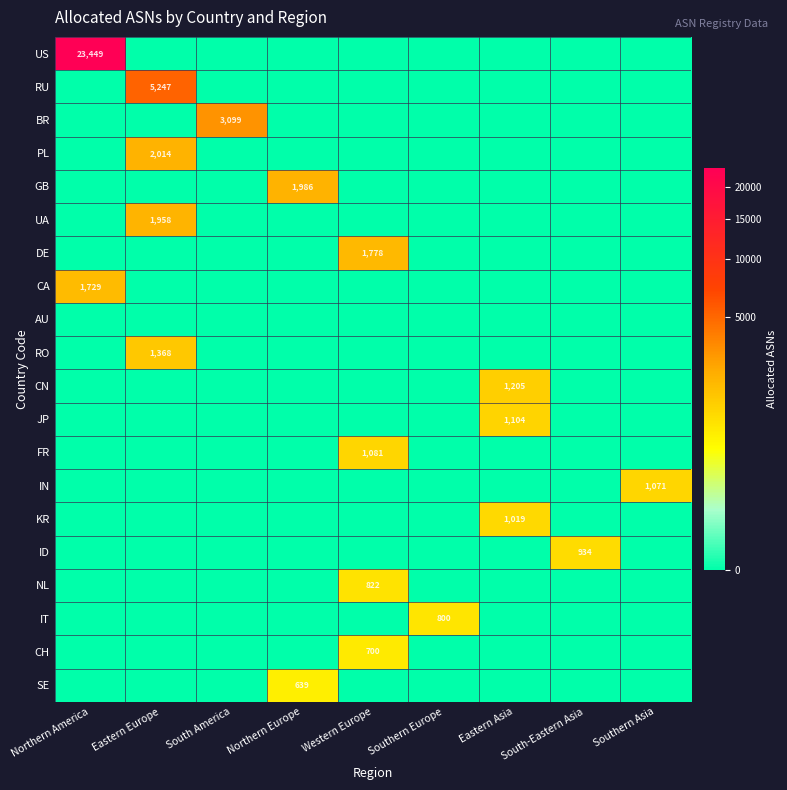

The DE series shows 695 at Western Europe. True or false?

False